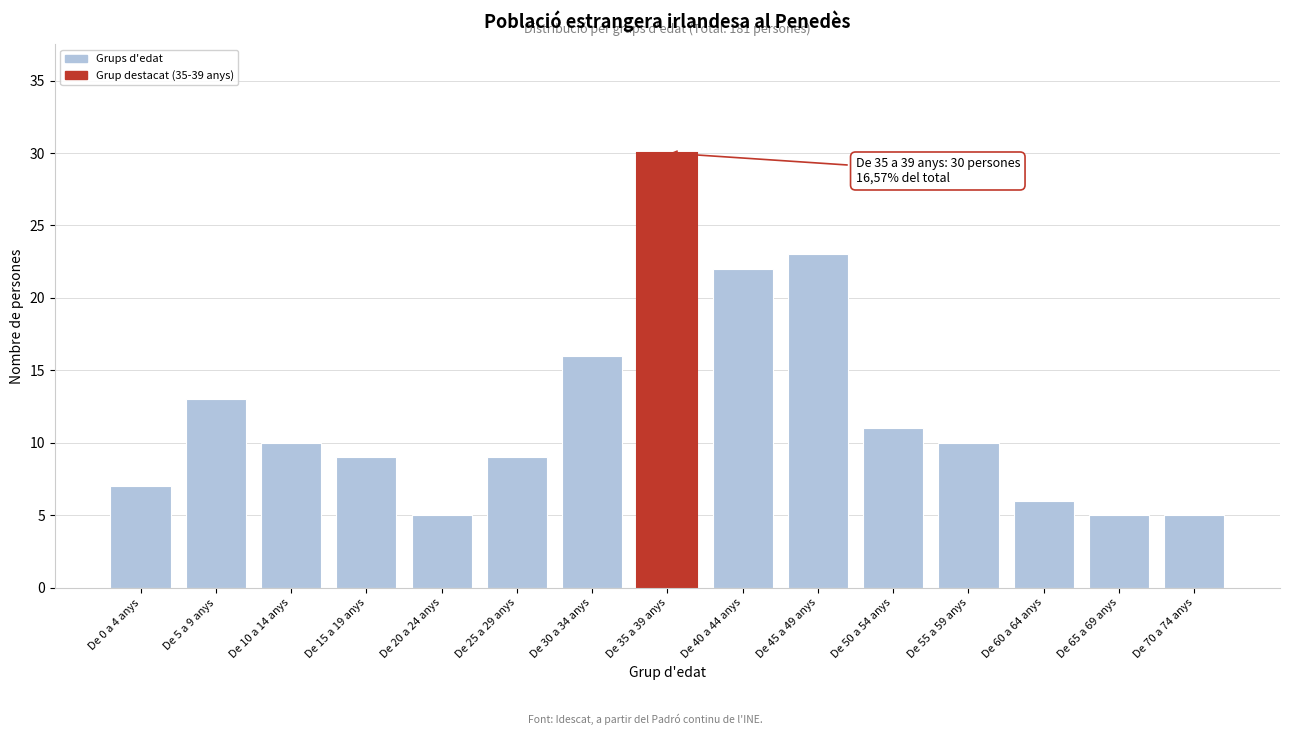

Reading right to left, what are all the values shown in this chart?

5	5	6	10	11	23	22	30	16	9	5	9	10	13	7